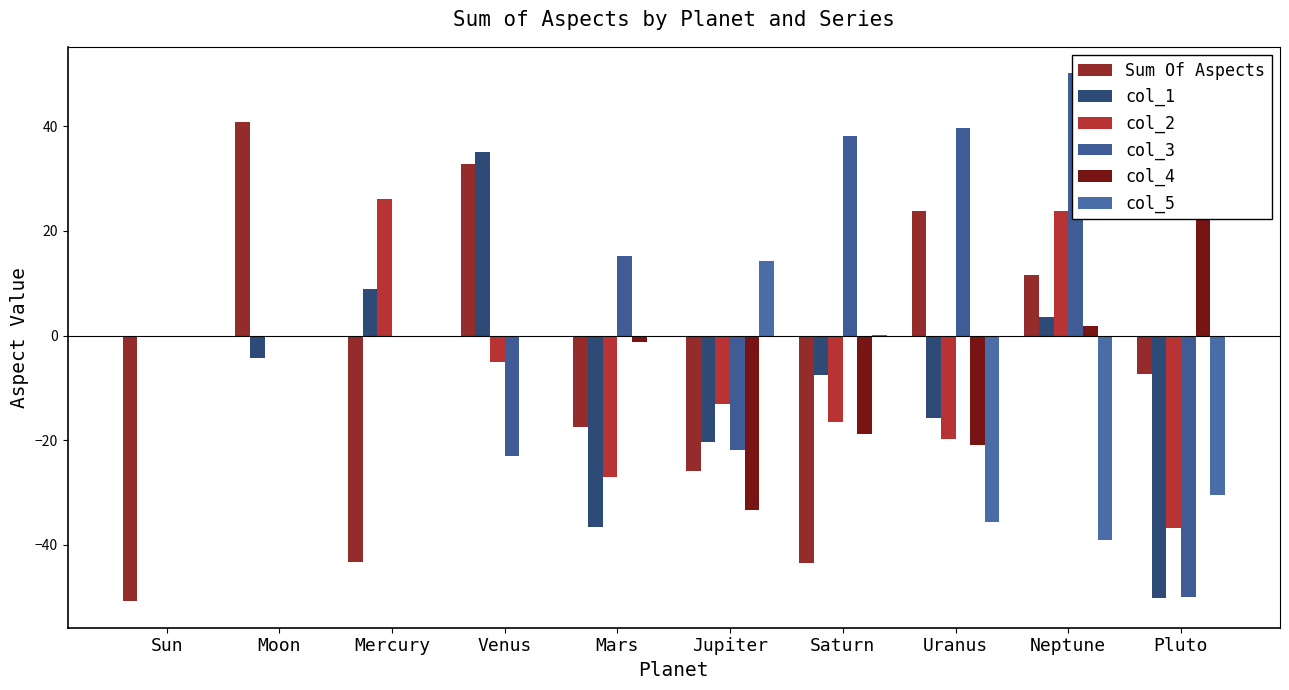

Is it true that Sum Of Aspects equals -30.0 at Mars?

False